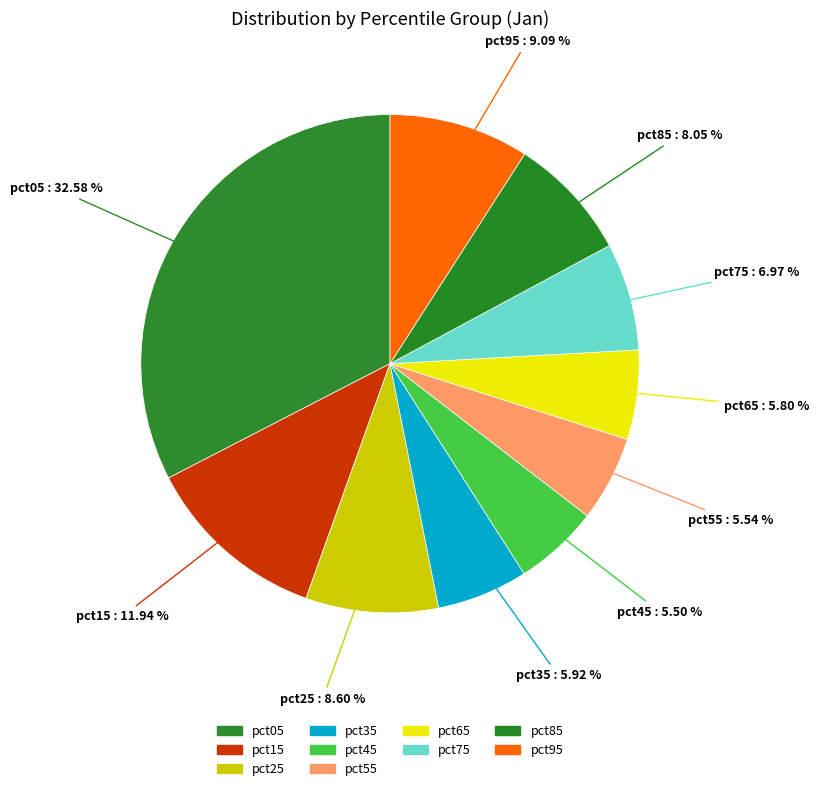

Is it true that pct95 is 1% of the pie?

False